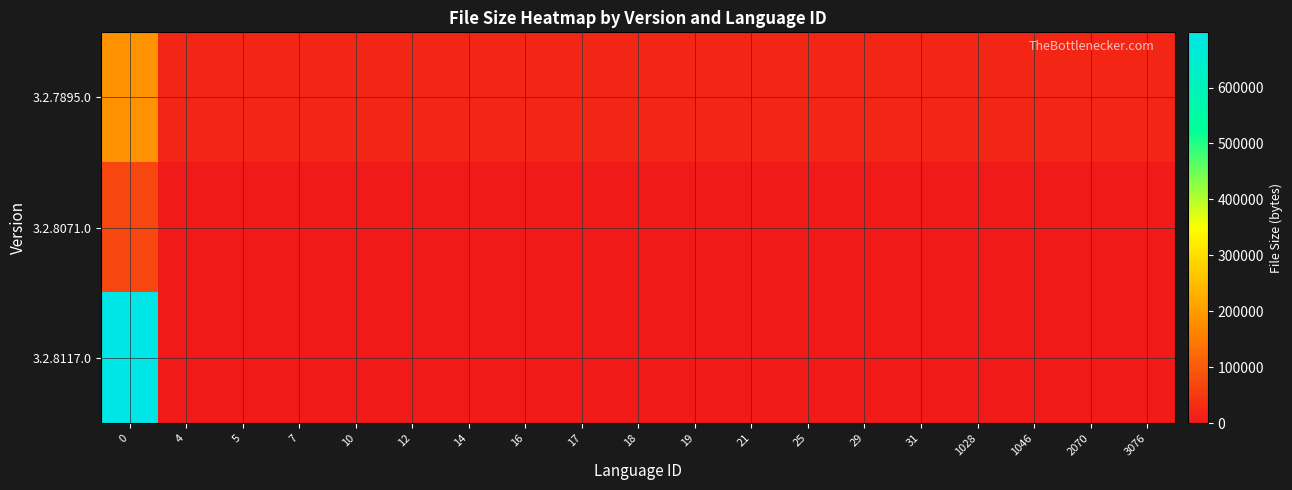

At how many categories does at least one series exceed 56251?

1